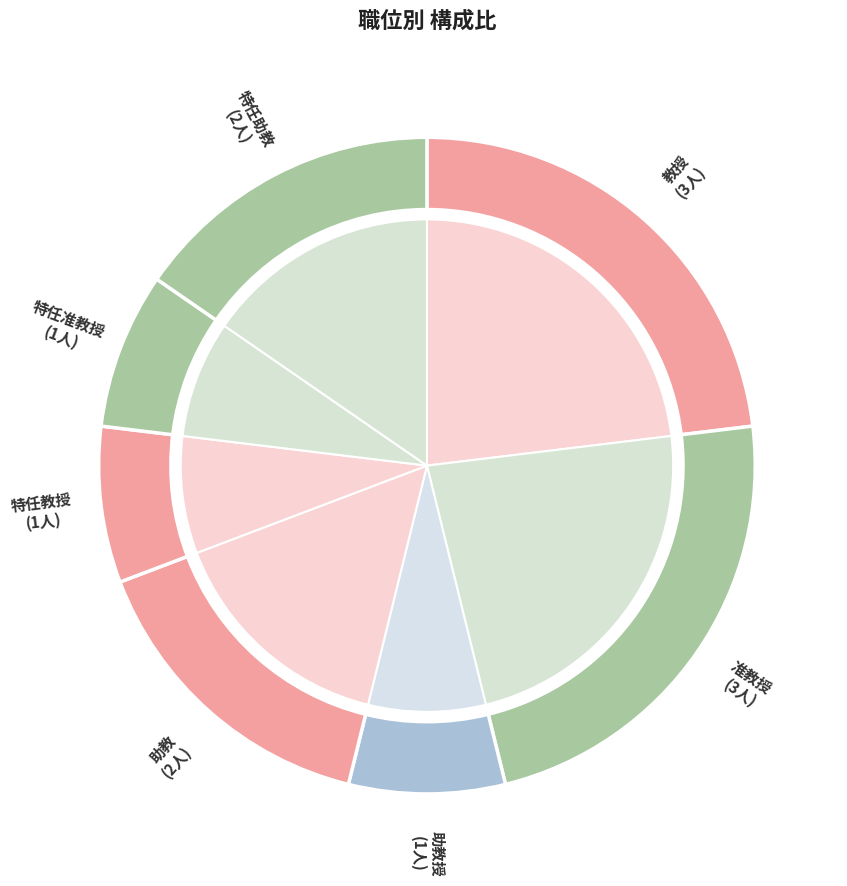

Count the number of slices in the pie.

7